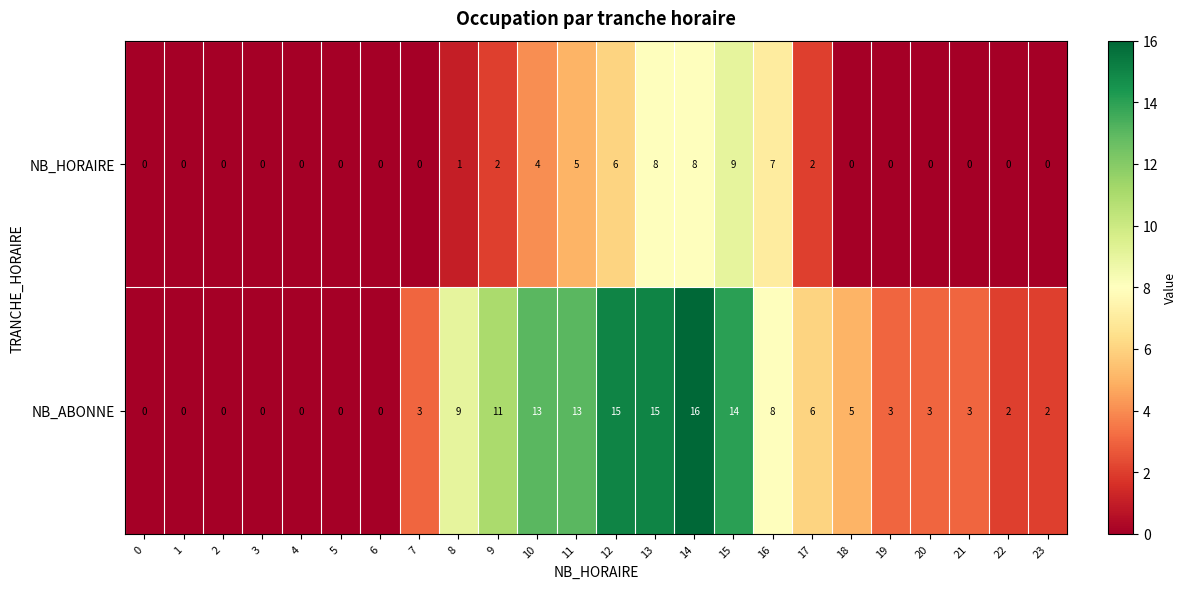

Between 7 and 13, which series saw the biggest shift?

NB_ABONNE